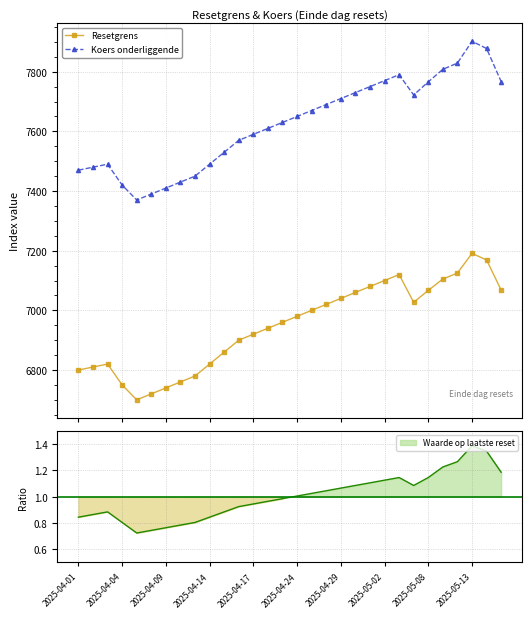

Is it true that Koers onderliggende equals 7722 at 23?

True